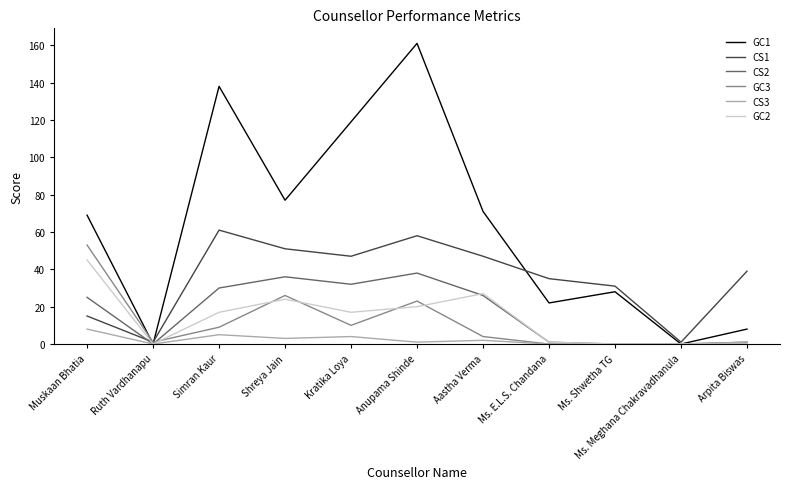

At which category is the sum across all series the highest?

Anupama Shinde